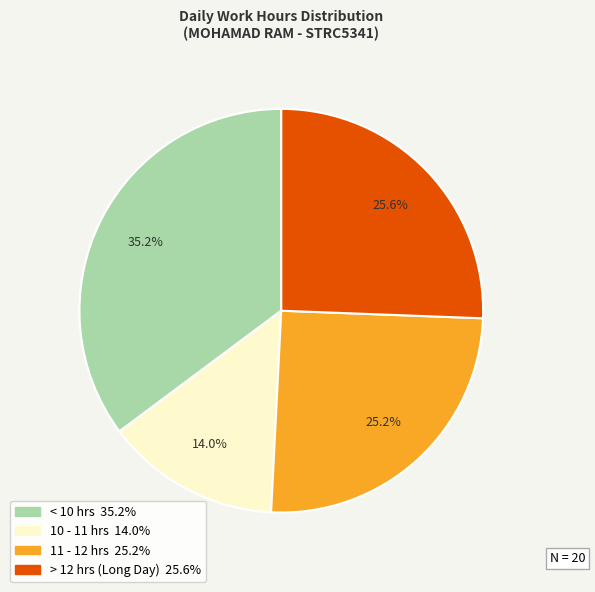

Is there a majority slice in this chart?

No